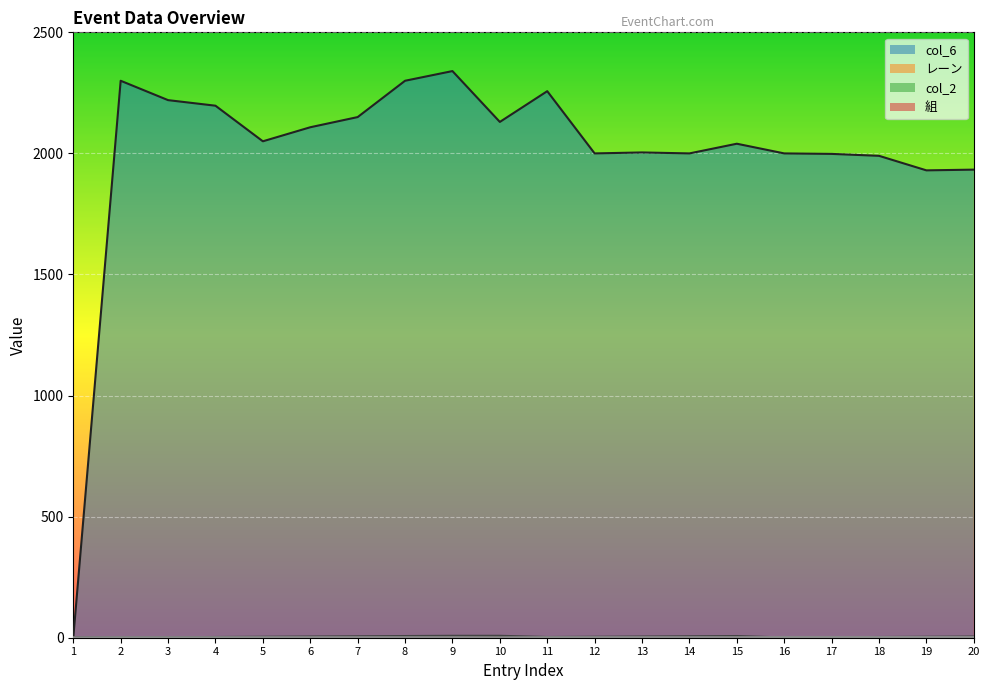

How many interior local peaks does the col_6 series have?

5